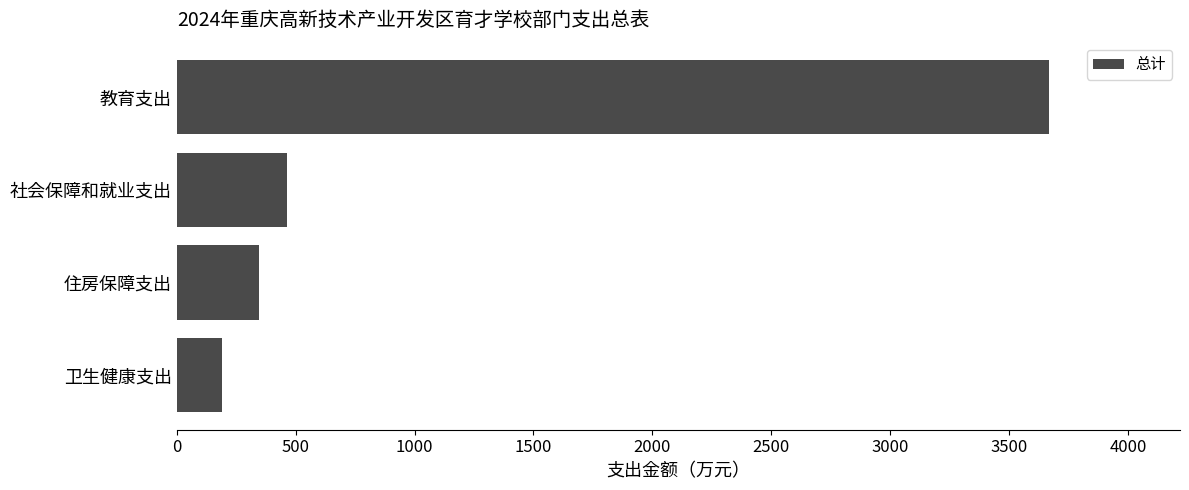

At which label is the value closest to 1928?

社会保障和就业支出